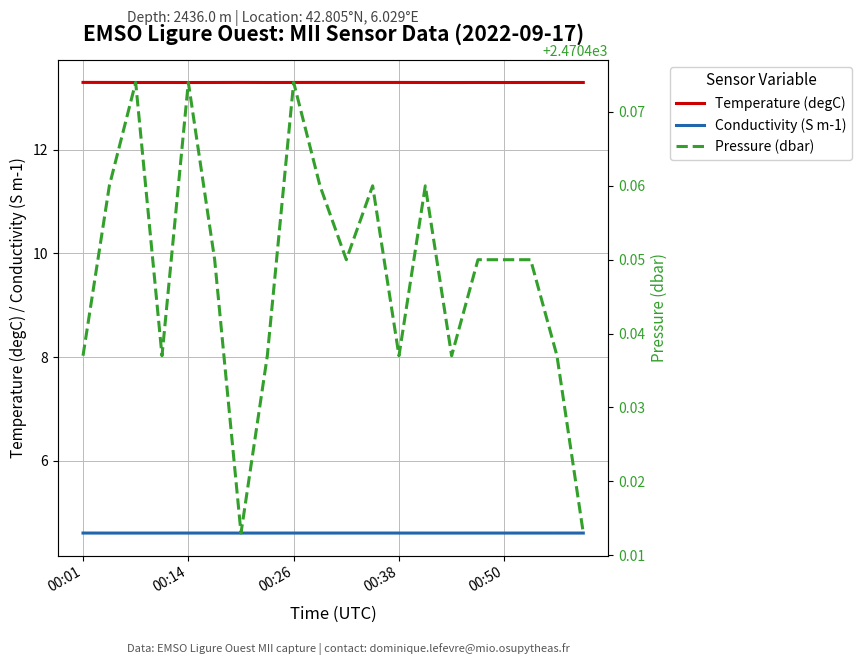

What is the minimum value for Conductivity (S m-1)?

4.6